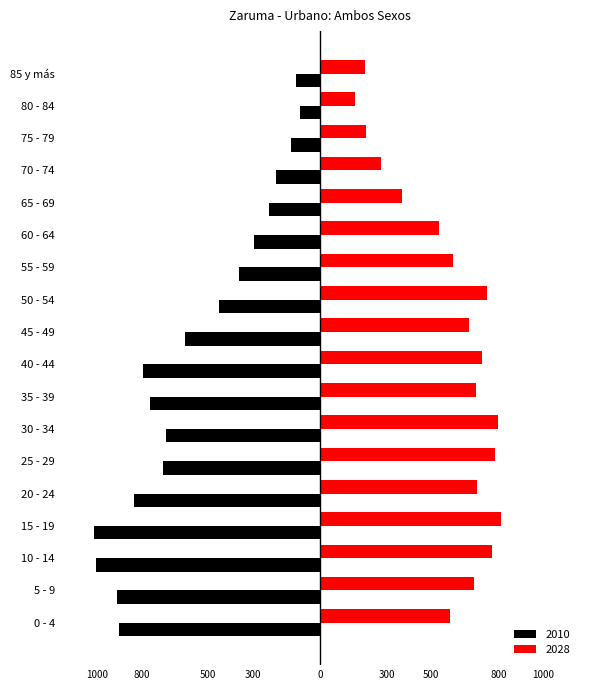

Rank the series by their average value, from highest to lowest.

2028, 2010